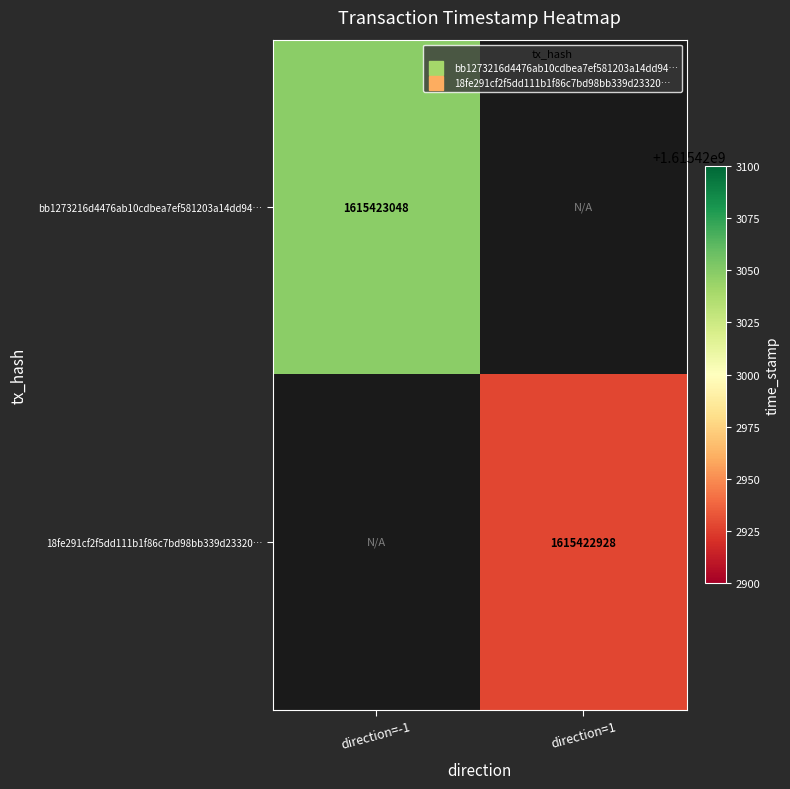

Count the number of data series in this chart.

2